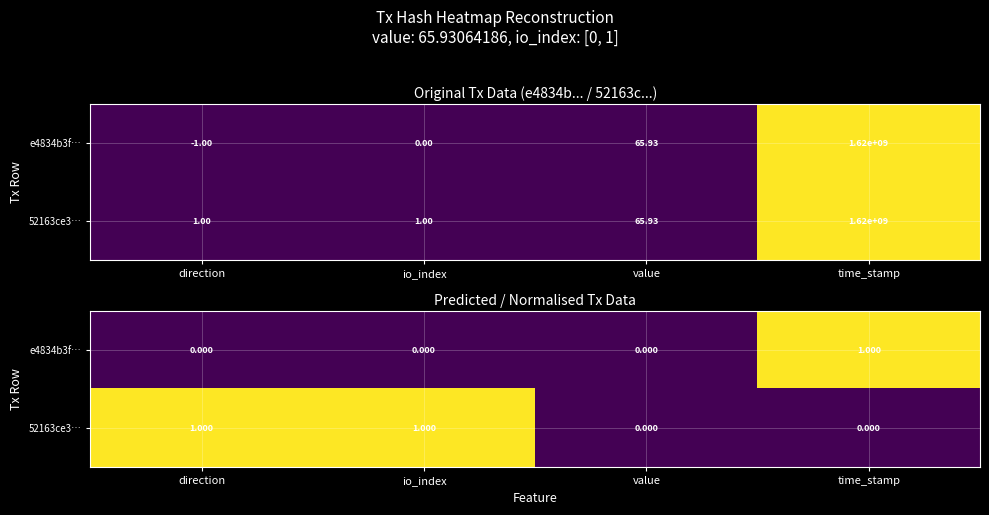

Count the number of categories in the chart.

4